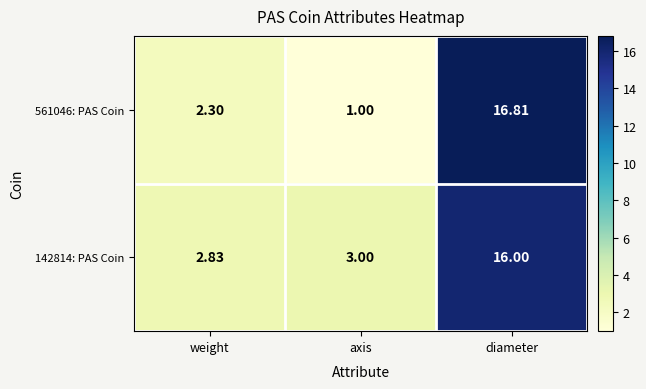

Is the value of 142814: PAS Coin at weight greater than the value of 561046: PAS Coin at diameter?

No